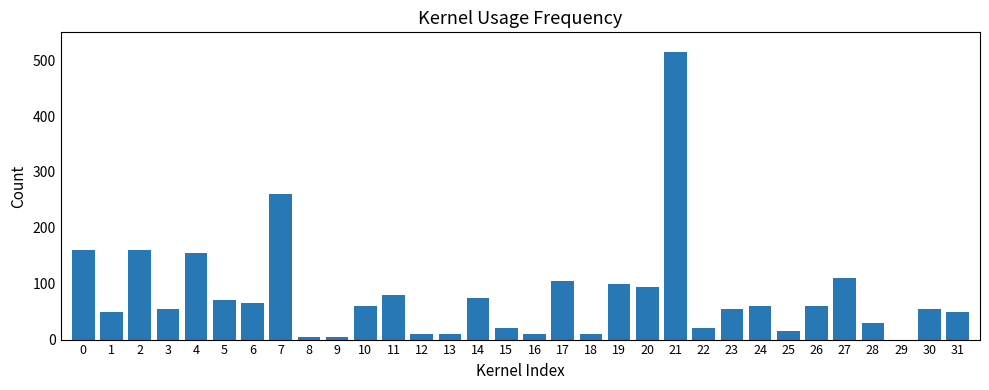

Reading left to right, transcribe all the data shown in this chart.

0=160	1=50	2=160	3=55	4=155	5=70	6=65	7=260	8=5	9=5	10=60	11=80	12=10	13=10	14=75	15=20	16=10	17=105	18=10	19=100	20=95	21=515	22=20	23=55	24=60	25=15	26=60	27=110	28=30	29=0	30=55	31=50